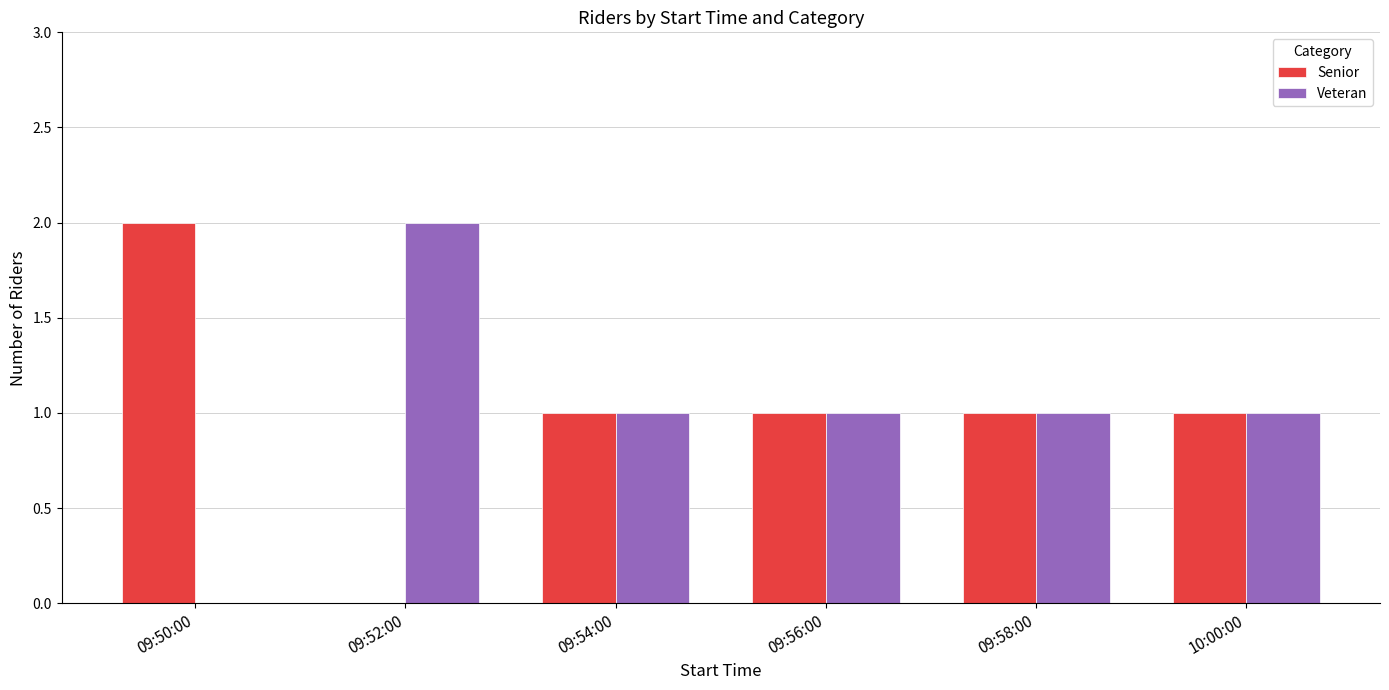

True or false: Senior has a value of 2 at 09:50:00.

True